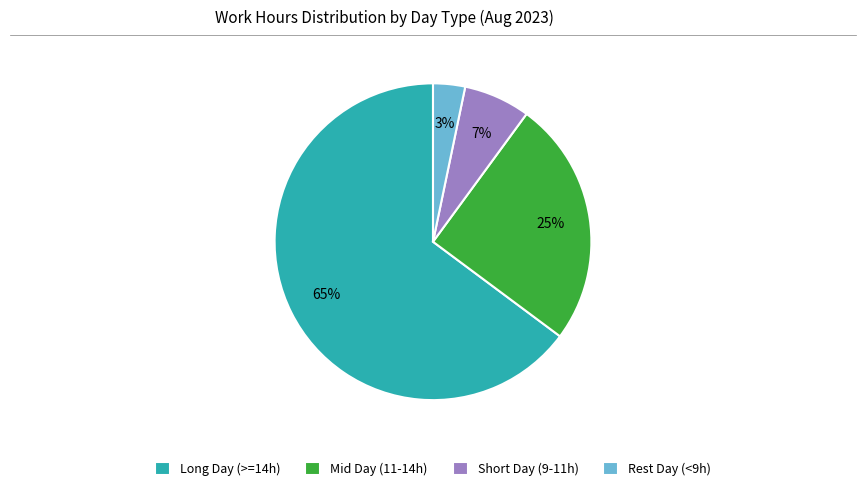

Rank the categories by value from highest to lowest.

Long Day (>=14h), Mid Day (11-14h), Short Day (9-11h), Rest Day (<9h)